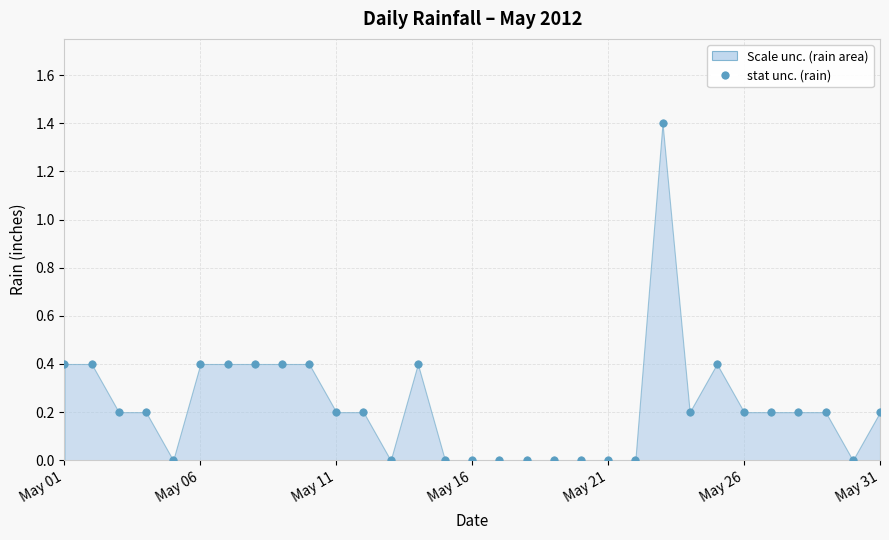

What is the range of Y values (max minus min)?

1.4